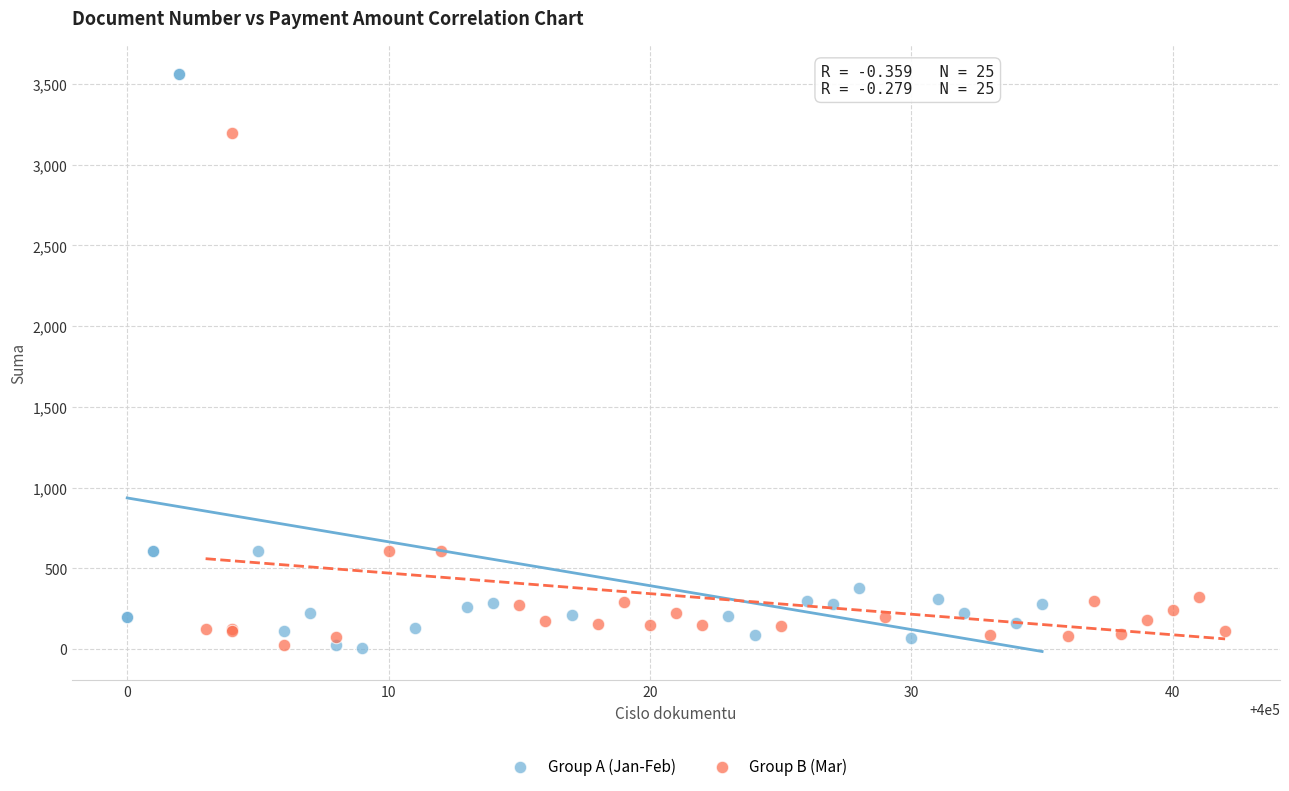

Which series contains the highest Y value?

Group A (Jan-Feb)